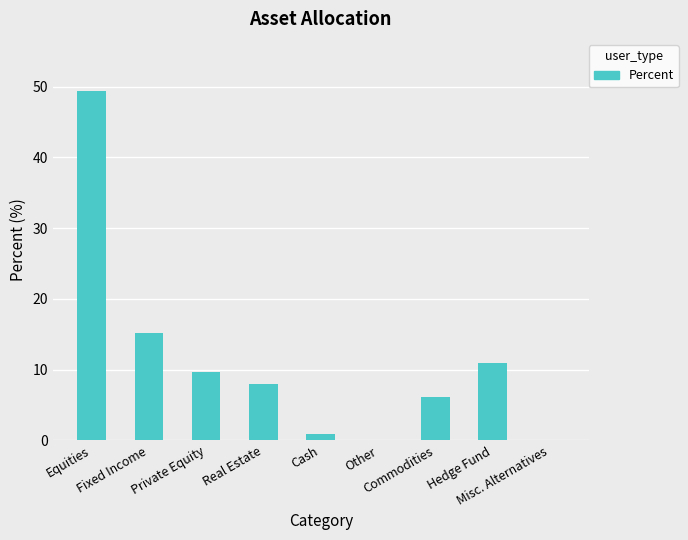

At which label is the value closest to 24?

Fixed Income